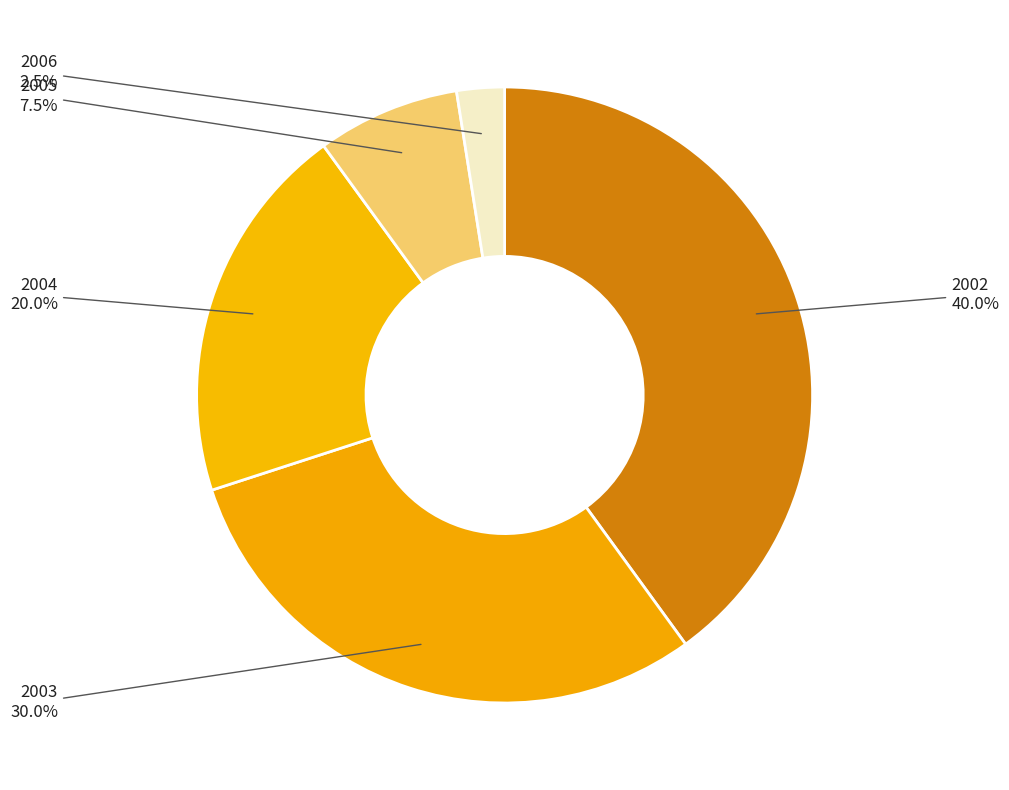

Does any single category account for the majority?

No